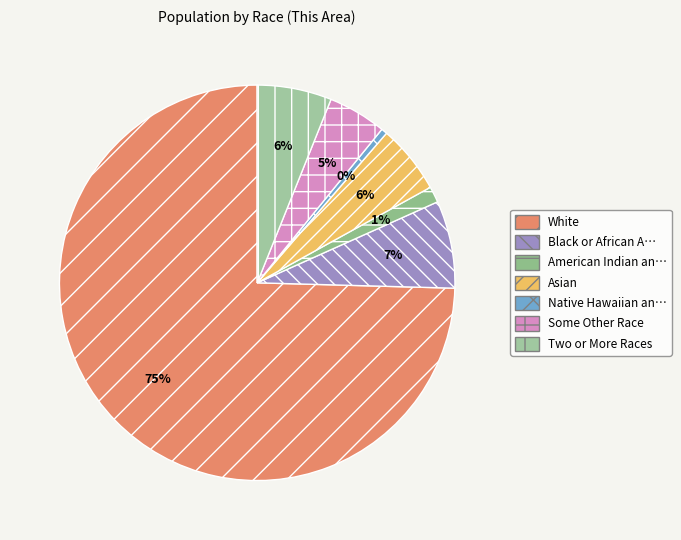

What is the majority slice?

White alone